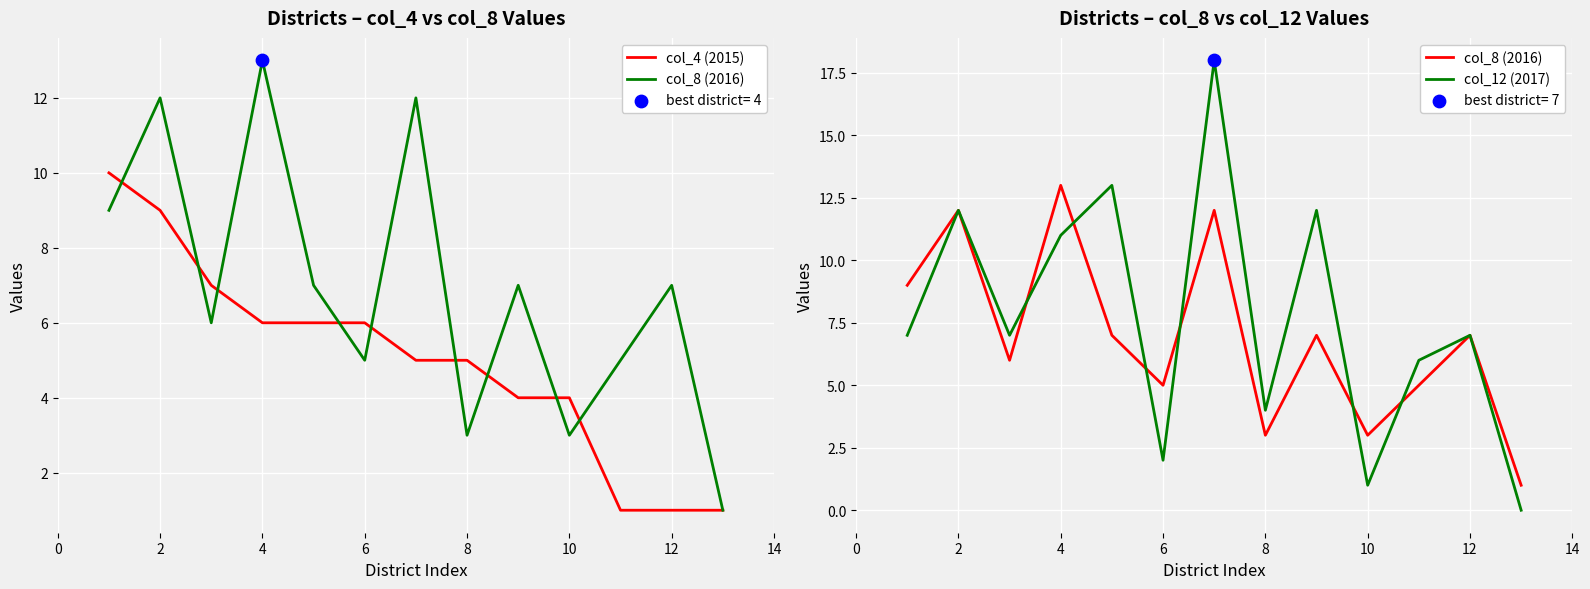

Is the value of col_8 (2016) at 10 greater than the value of col_12 (2017) at 6?

No